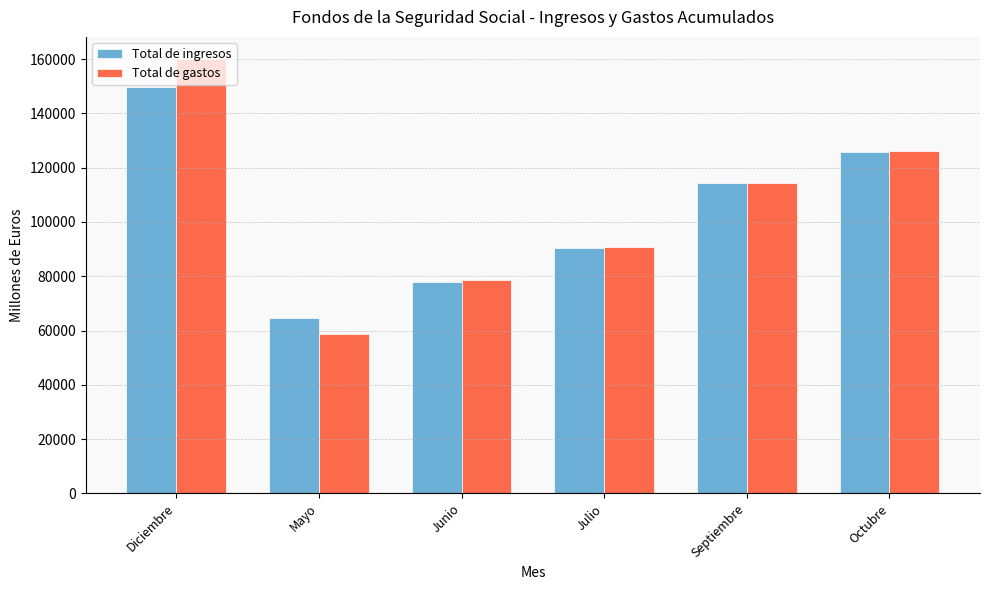

What is the difference between the second highest and second lowest values in the Total de ingresos series?

48069